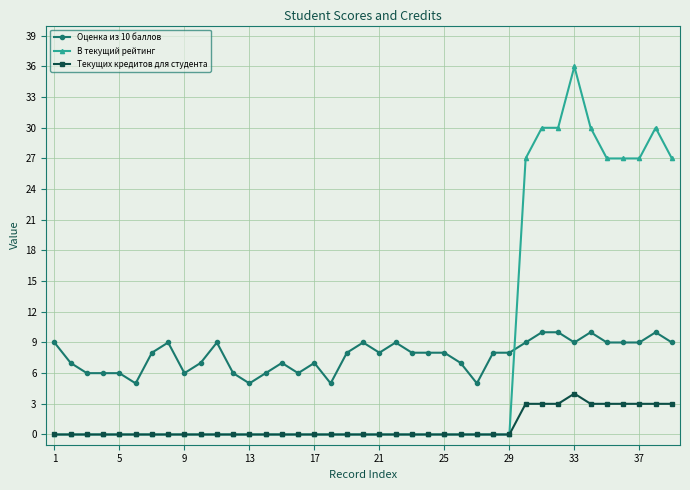

True or false: Оценка из 10 баллов and Текущих кредитов для студента intersect in this chart.

False